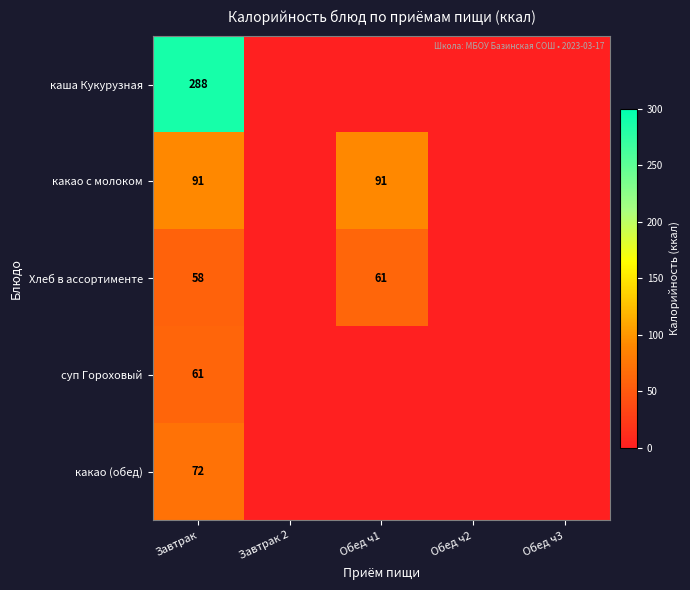

What is the difference between the highest and lowest values at Завтрак?

230